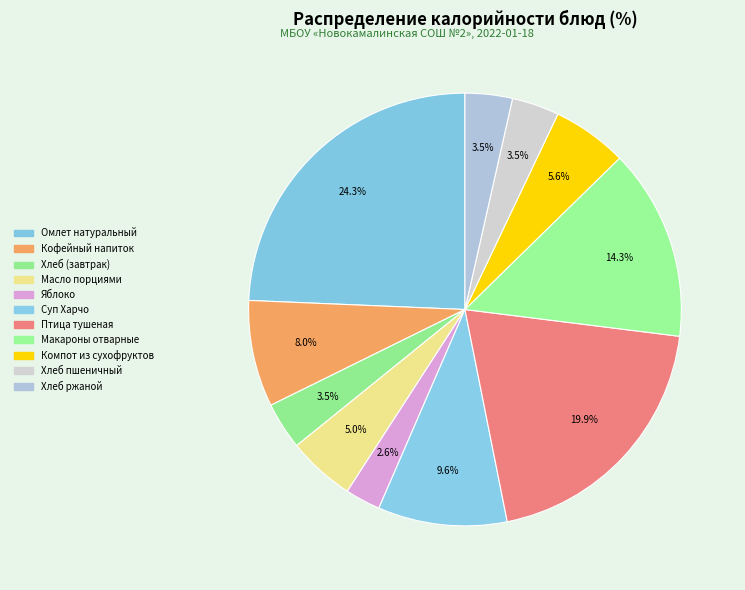

Rank the categories by value from highest to lowest.

Омлет натуральный, Птица тушеная, Макароны отварные, Суп Харчо, Кофейный напиток, Компот из сухофруктов, Масло порциями, Хлеб (завтрак), Хлеб пшеничный, Хлеб ржаной, Яблоко